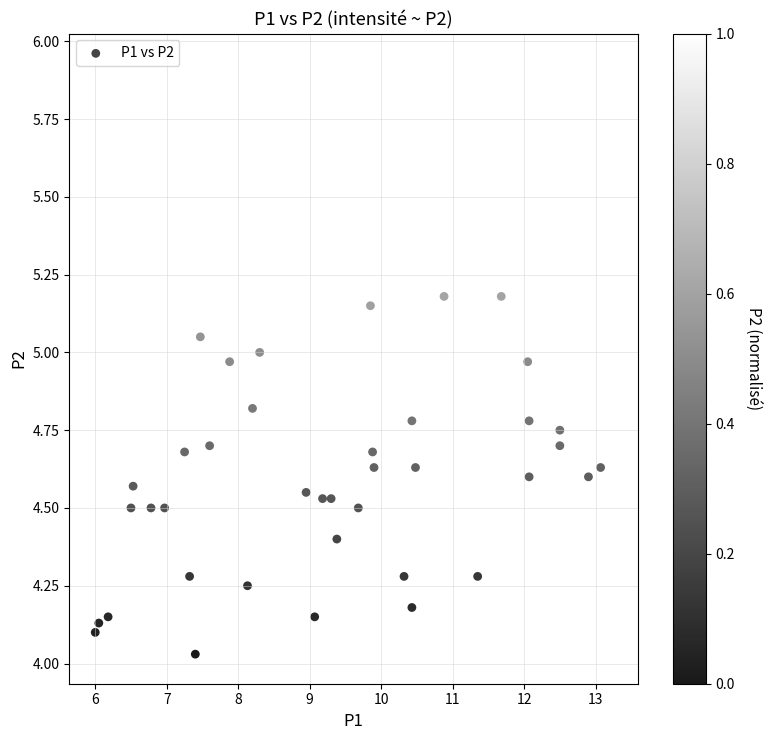

What is the range of X values (max minus min)?

7.2